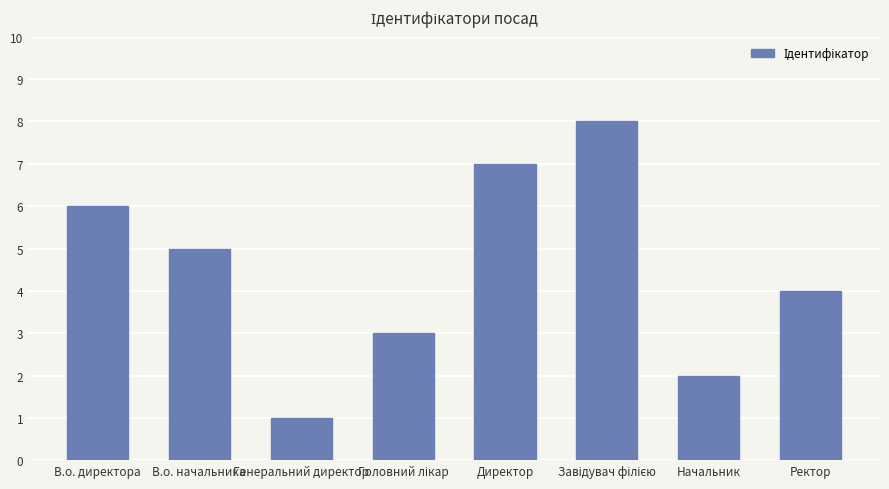

What is the minimum value shown in the chart?

1